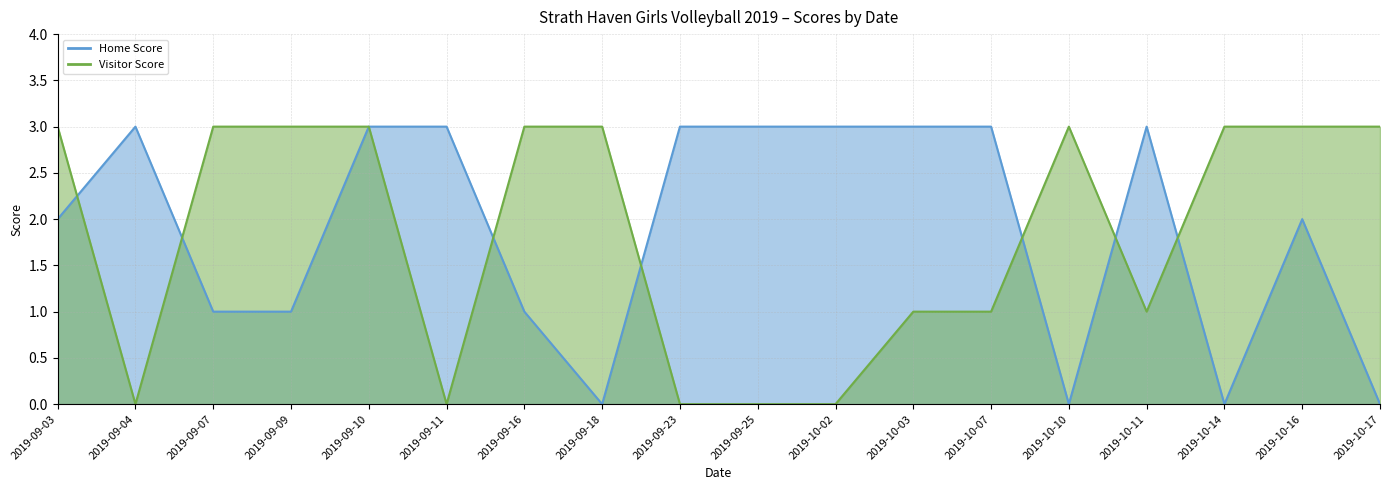

How many Home Score values are between 1 and 3?

14